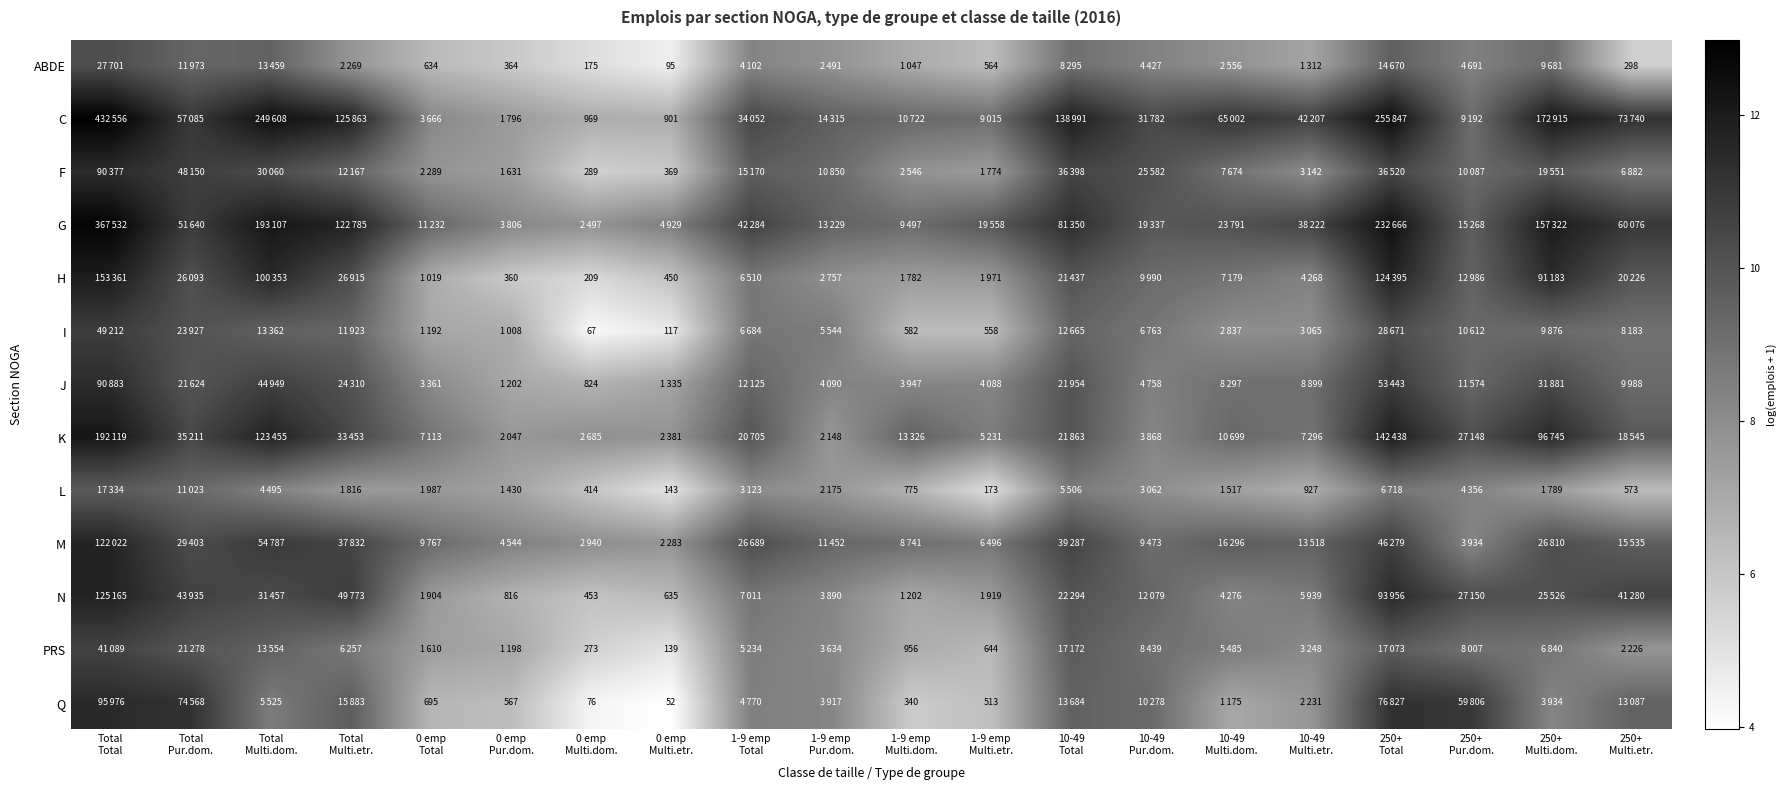

At which label does L reach its peak?

Total Total